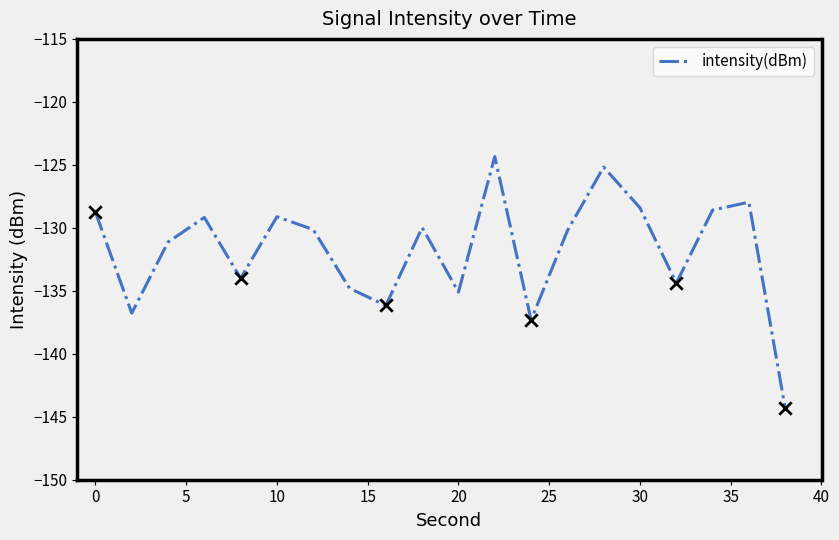

What is the difference between the maximum and minimum values?

20.0